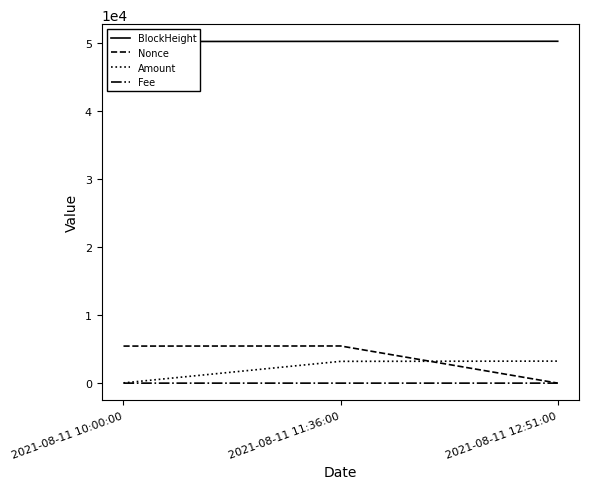

Which has a higher value, 2021-08-11 10:00:00 or 2021-08-11 11:36:00?

2021-08-11 11:36:00